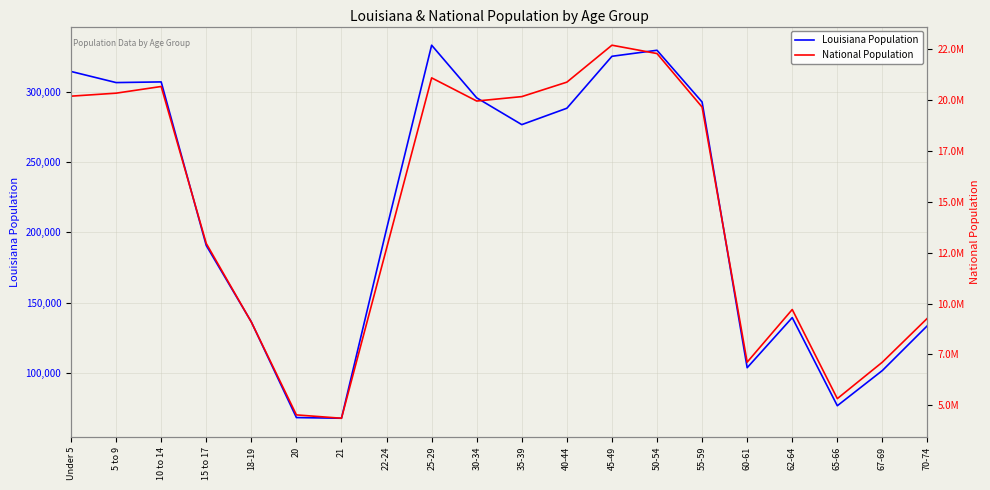

At which category is the sum across all series the highest?

45-49